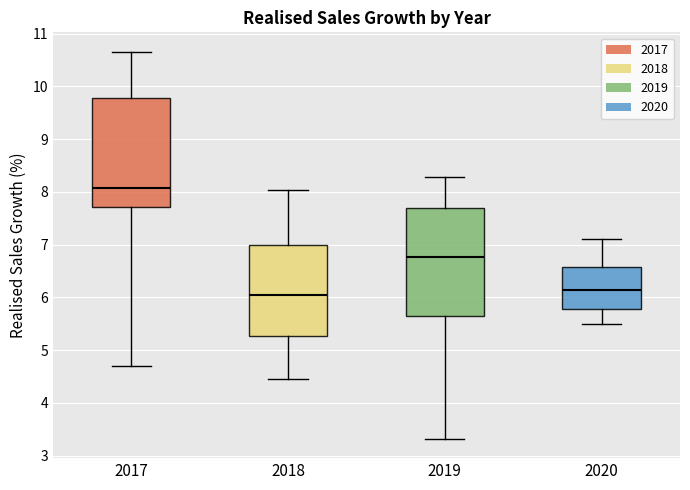

Which box has the highest median line?

2017